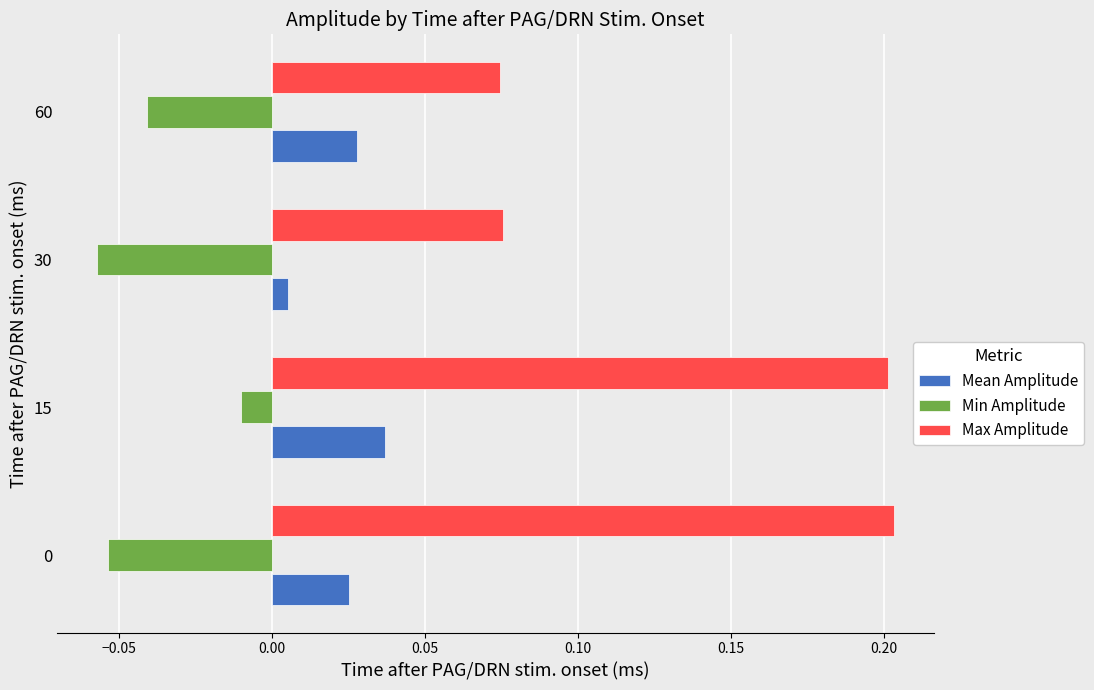

At which category is the sum across all series the highest?

15